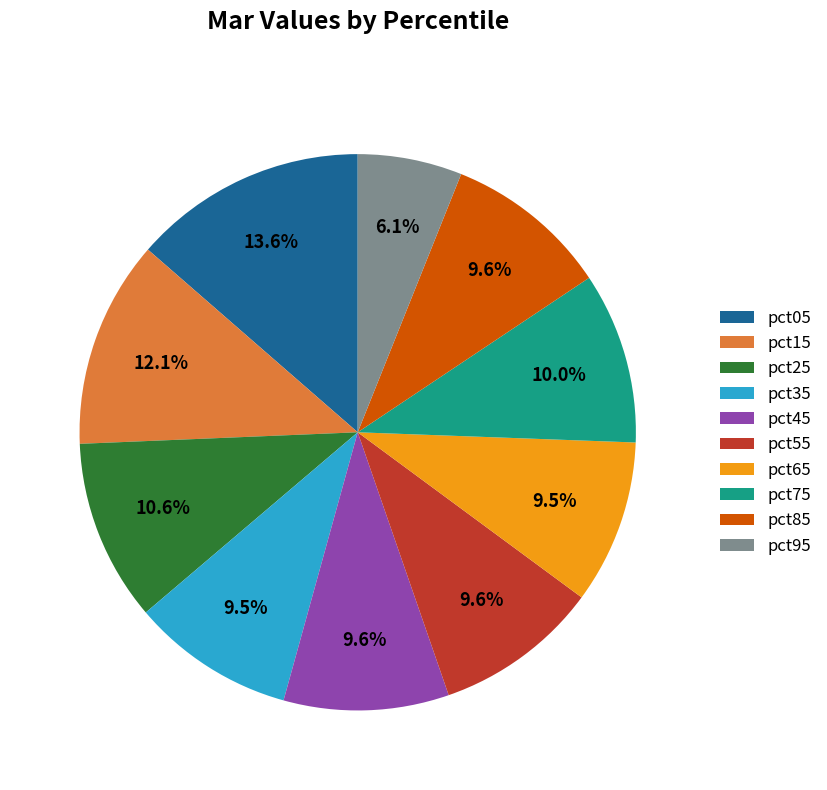

How much of the chart is everything except pct95?

93.9%